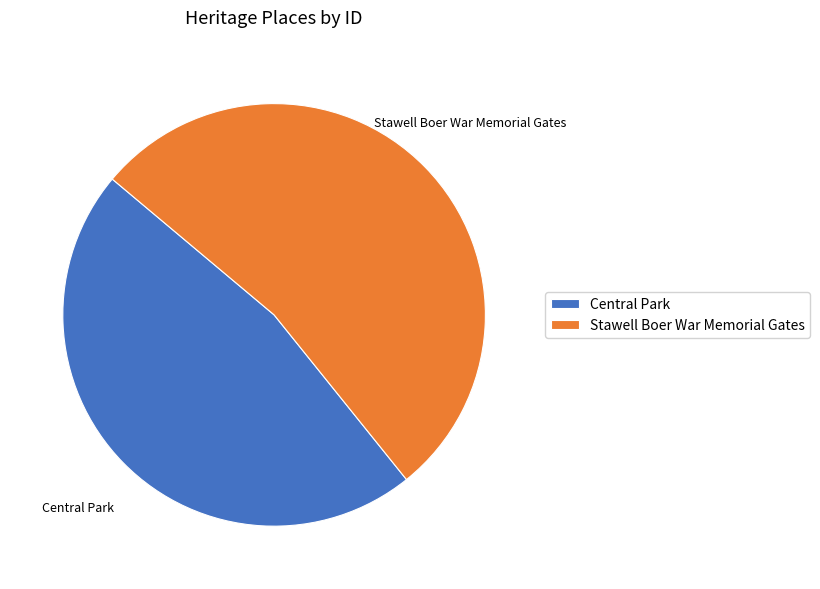

Rank the categories by value from lowest to highest.

Central Park, Stawell Boer War Memorial Gates